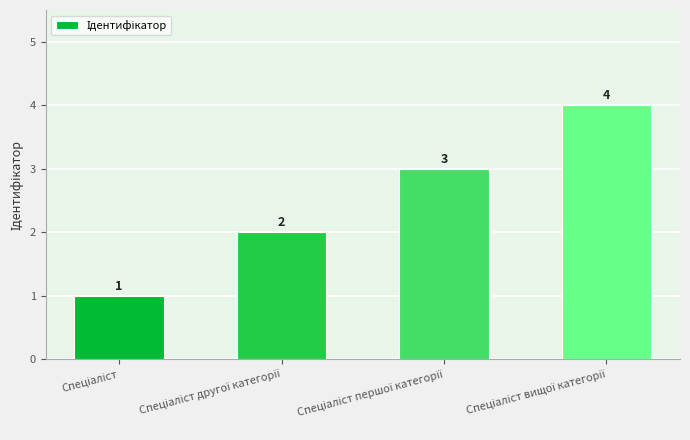

What is the smallest value displayed?

1